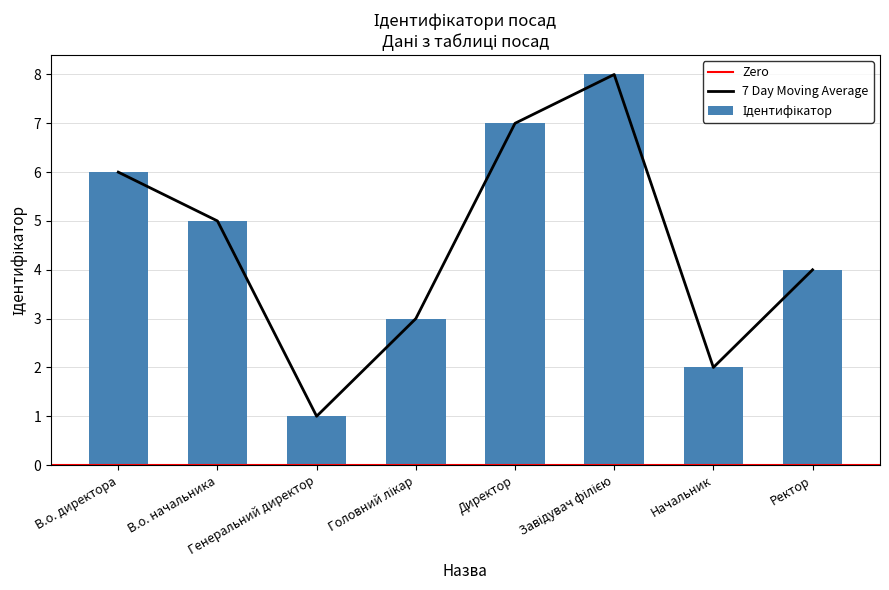

What is the label of the 8th bar from the left?

Ректор